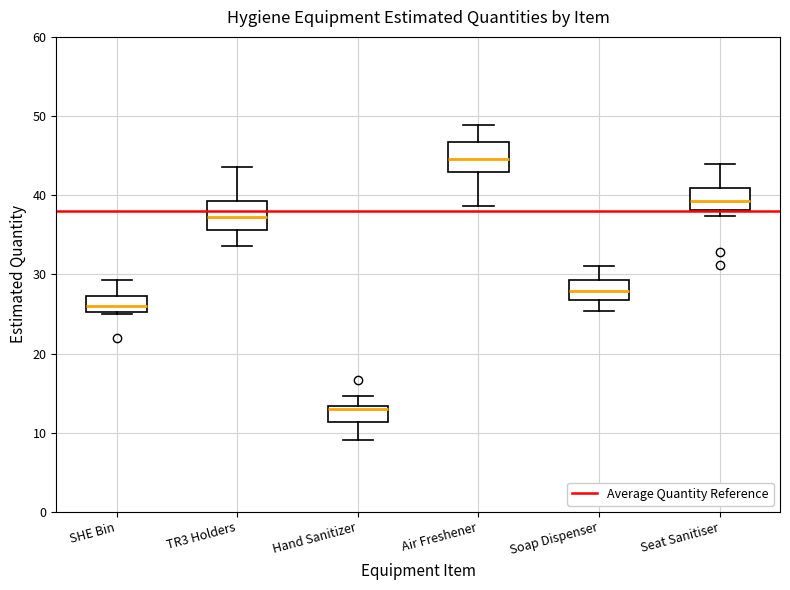

Reading left to right, transcribe this box plot: for each box, give where its median line is, the range the box spans, and where its two whiskers end, as read against the y-axis. The values are not printed on the chart, so give them approximately, as read against the axis.

SHE Bin: median 26, box 25 to 27, whiskers 25 to 29
TR3 Holders: median 37, box 36 to 39, whiskers 34 to 44
Hand Sanitizer: median 13 (just below the box's upper edge), box 11 to 13, whiskers 9 to 15
Air Freshener: median 45, box 43 to 47, whiskers 39 to 49
Soap Dispenser: median 28, box 27 to 29, whiskers 25 to 31
Seat Sanitiser: median 39, box 38 to 41, whiskers 37 to 44